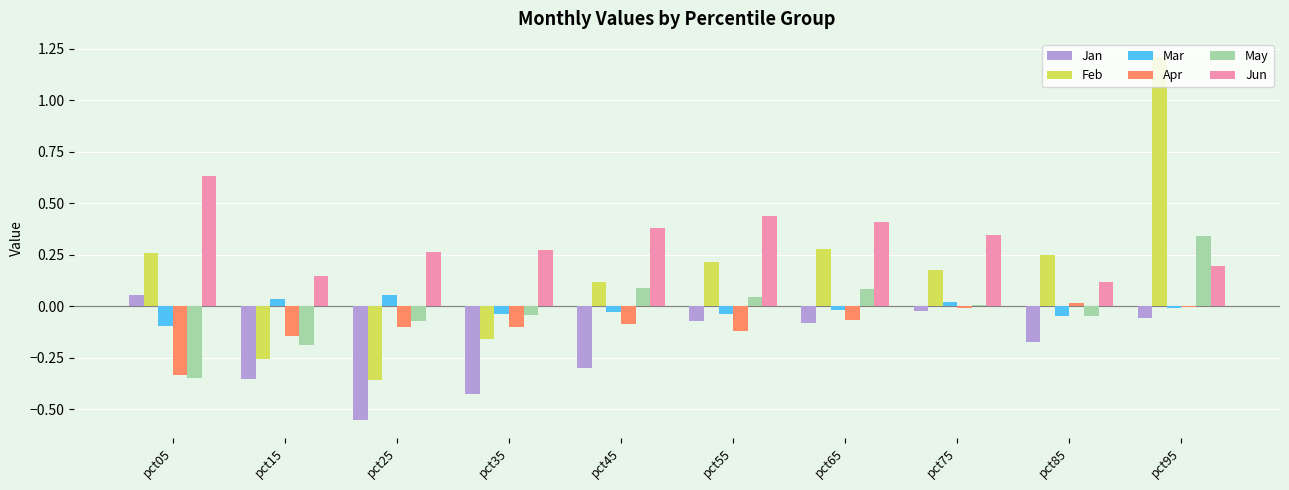

At which label does May reach its peak?

pct95